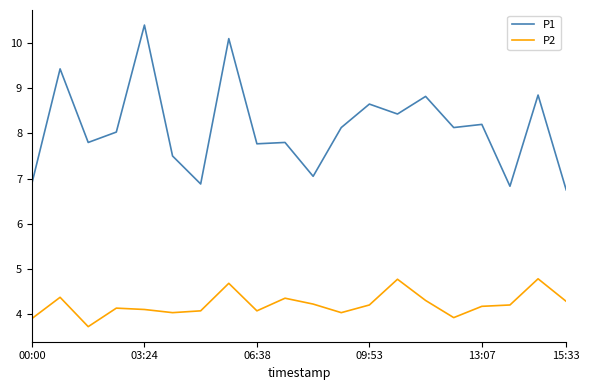

Does the chart display data point markers on the line(s)?

No